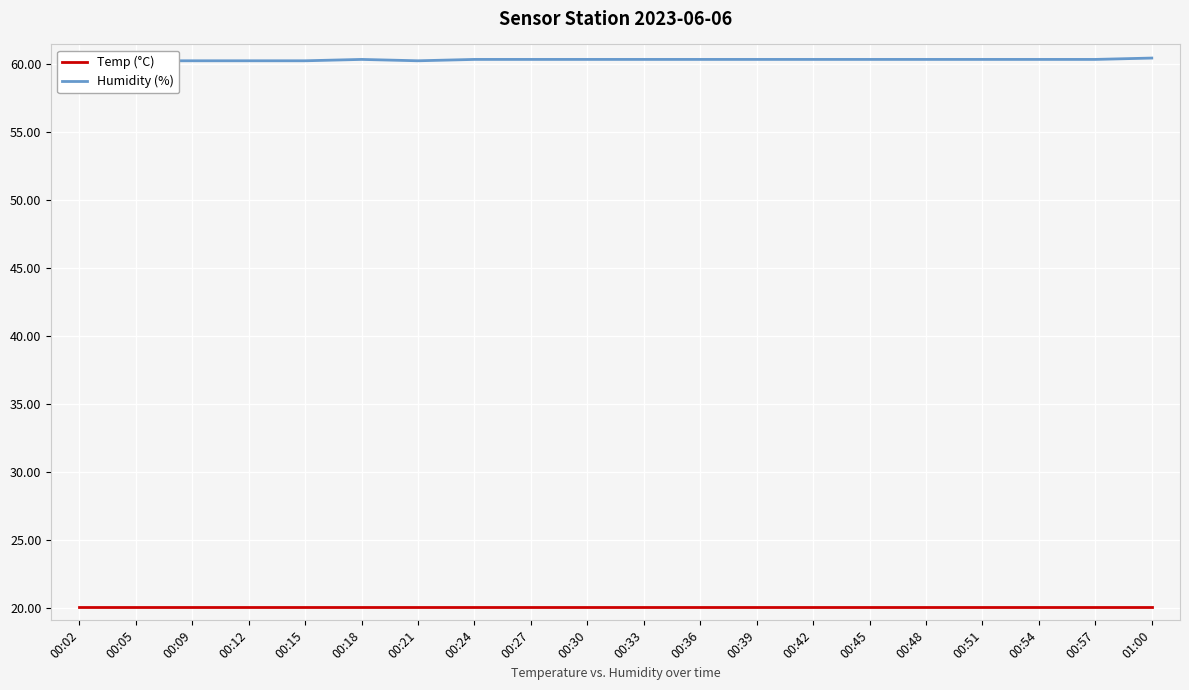

Which series has the largest total across all categories?

Humidity (%)